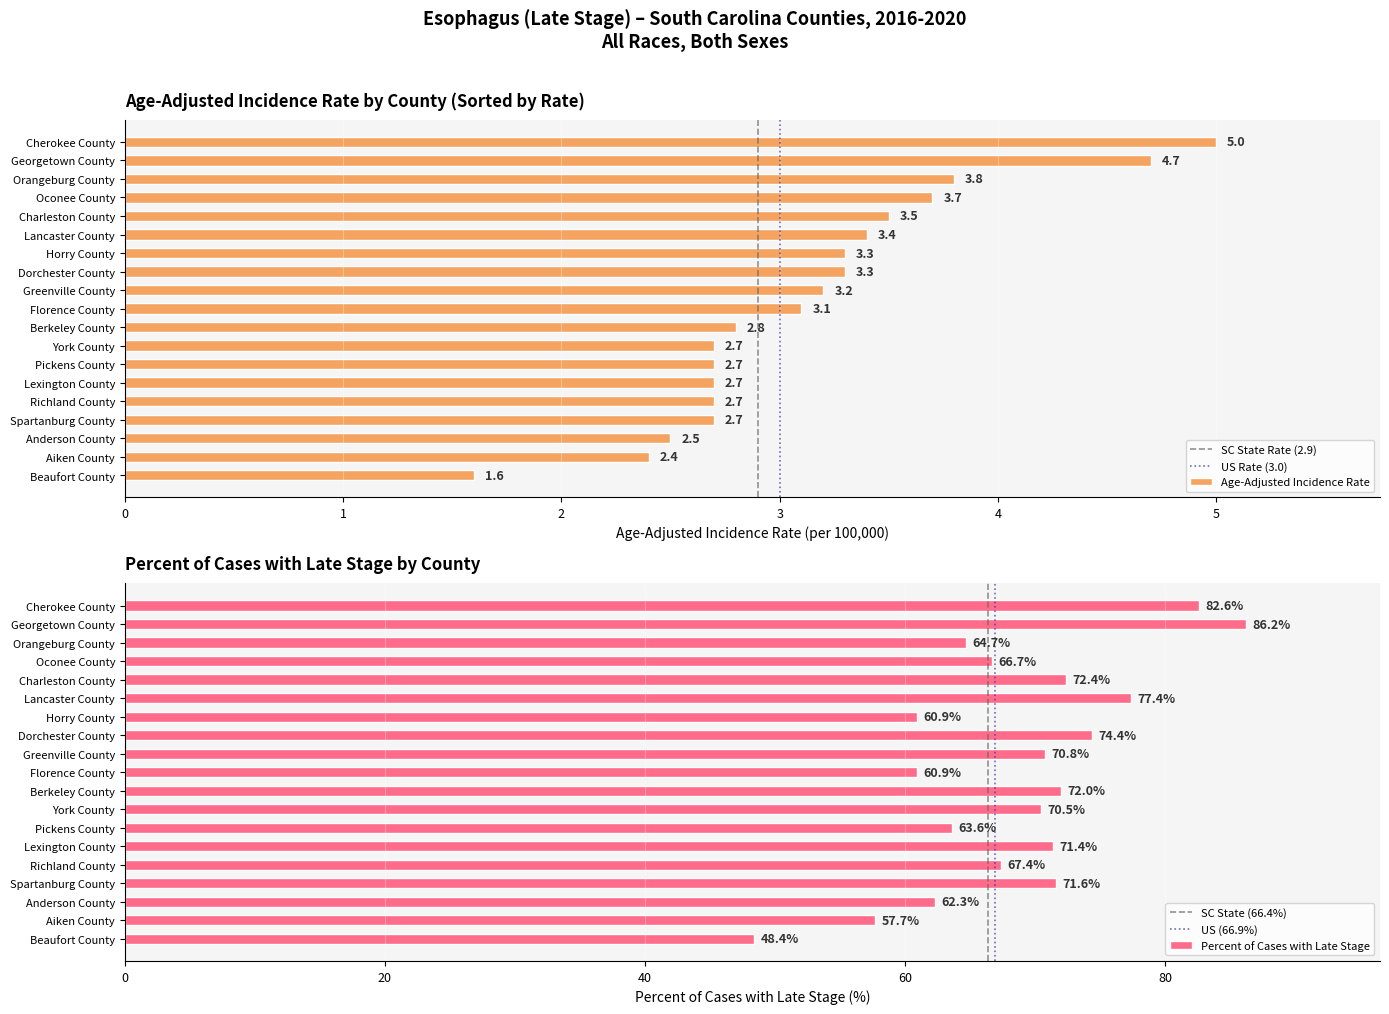

Rank the categories by Percent of Cases with Late Stage value from lowest to highest.

Beaufort County, Aiken County, Horry County, Florence County, Anderson County, Pickens County, Orangeburg County, Oconee County, Richland County, York County, Greenville County, Lexington County, Spartanburg County, Berkeley County, Charleston County, Dorchester County, Lancaster County, Cherokee County, Georgetown County